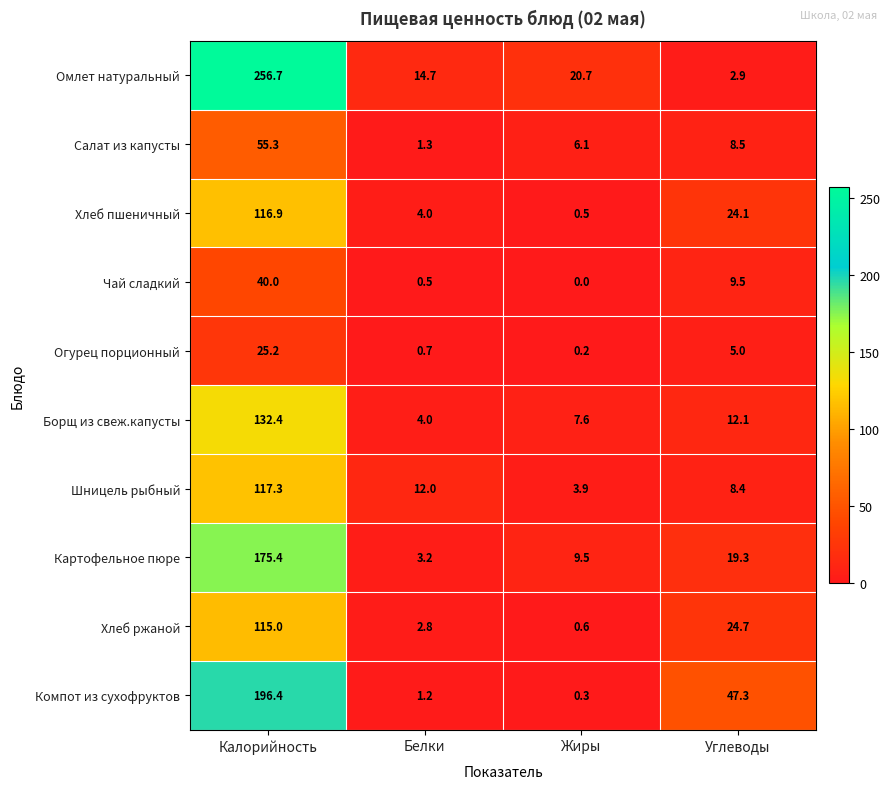

The Картофельное пюре series shows 175.4 at Калорийность. True or false?

True